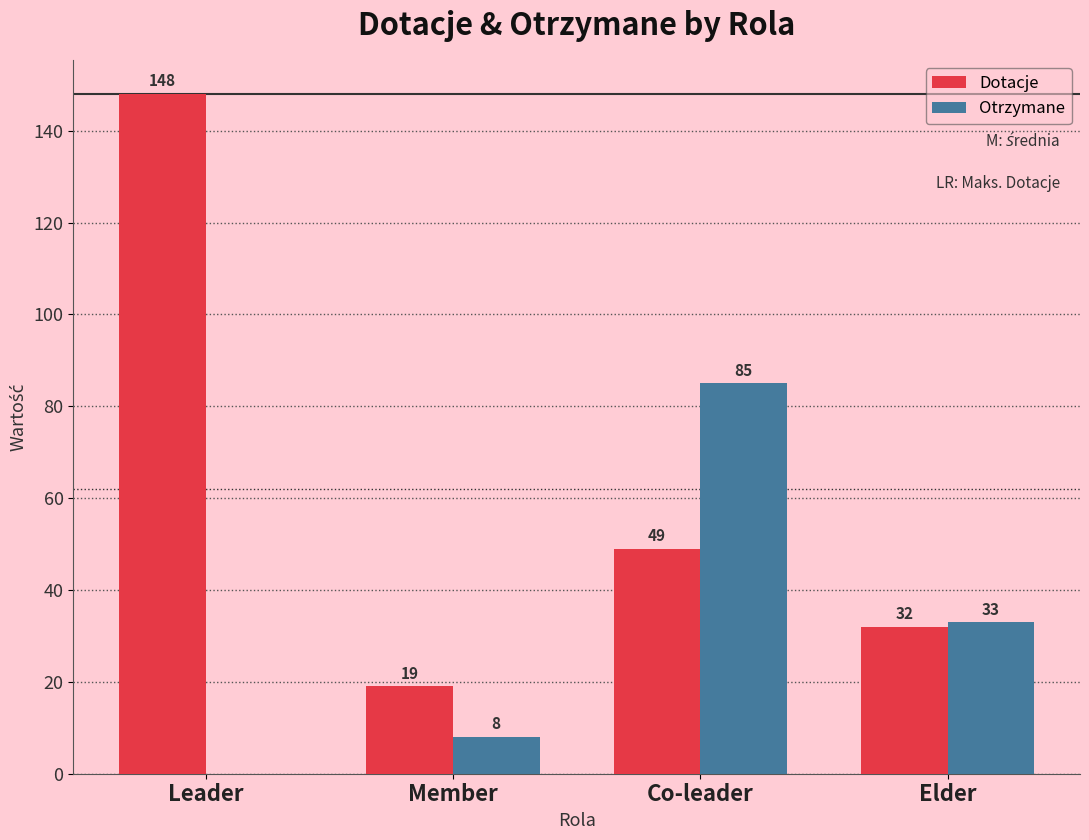

At which category is the sum across all series the highest?

Leader